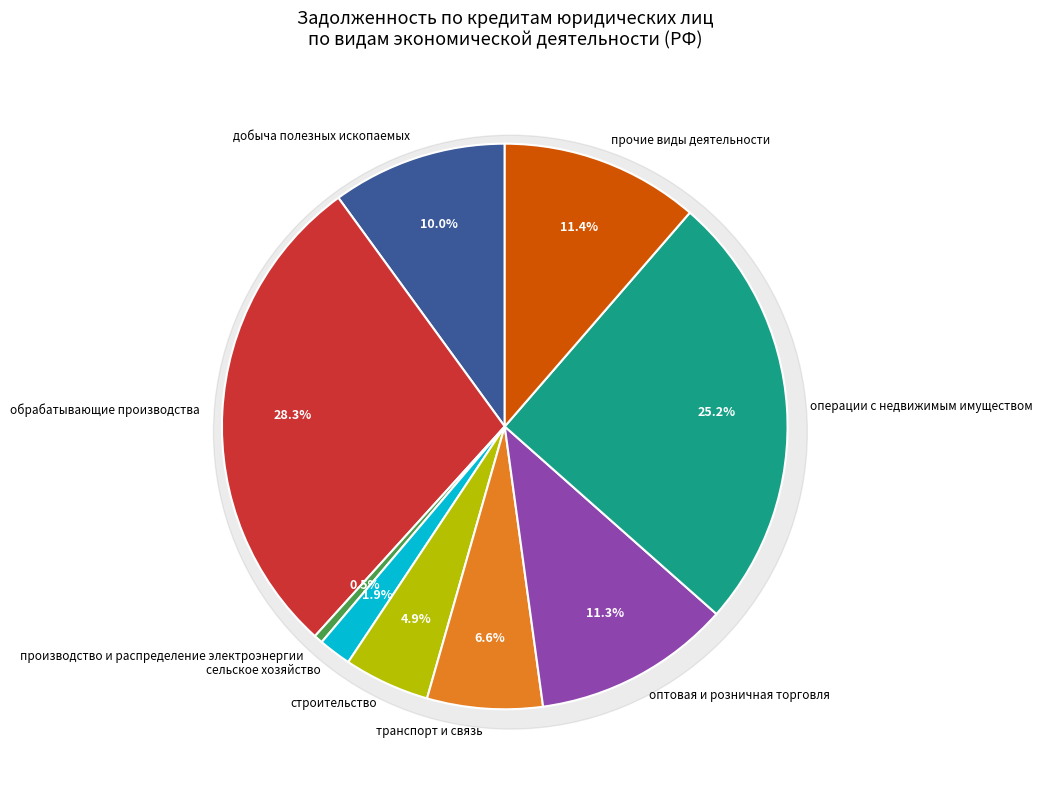

Between прочие виды деятельности and обрабатывающие производства, which is larger?

обрабатывающие производства